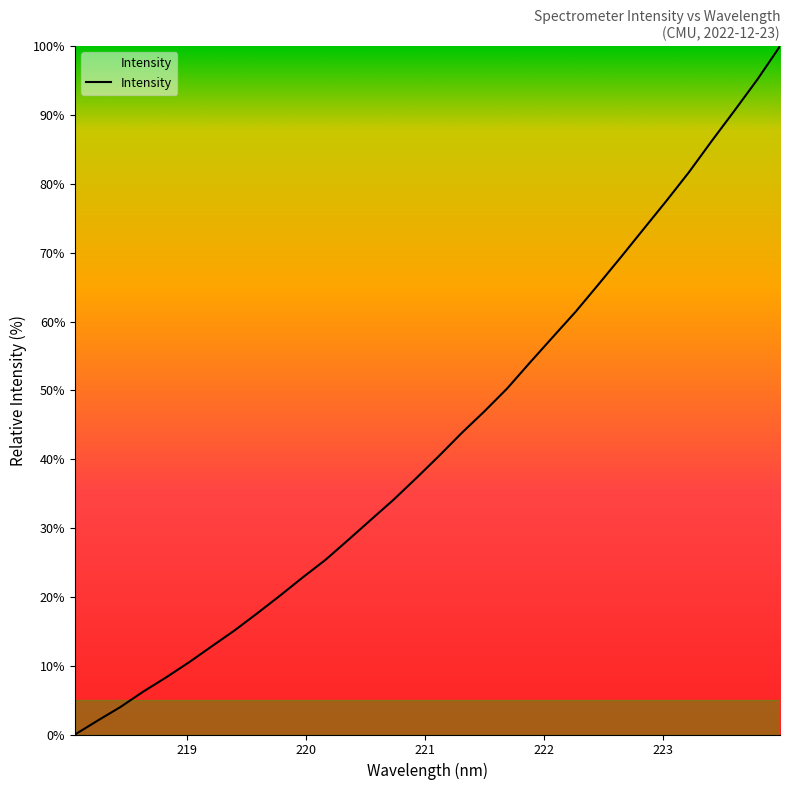

What is the difference between the maximum and minimum values?

100.0